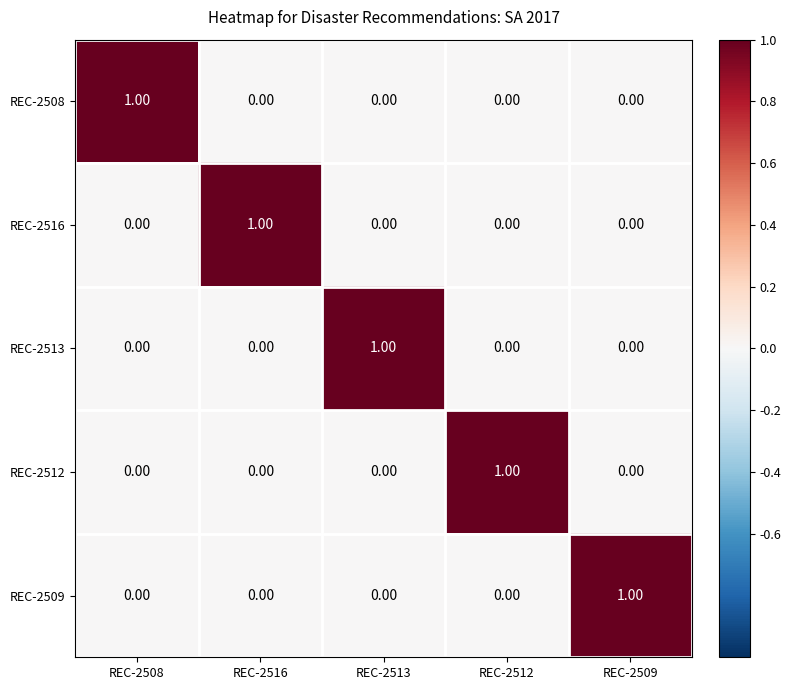

At how many categories does at least one series exceed 0?

5